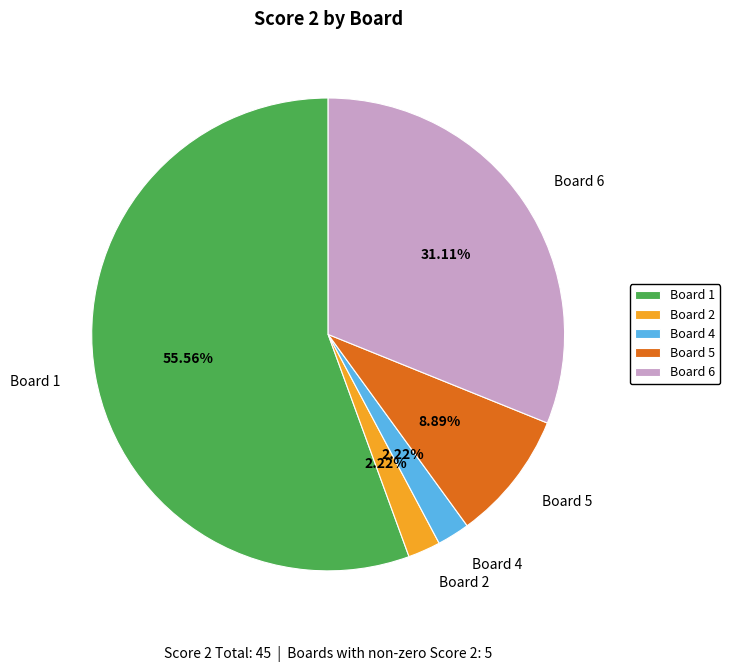

Does Board 5 account for over 50% of the chart?

No